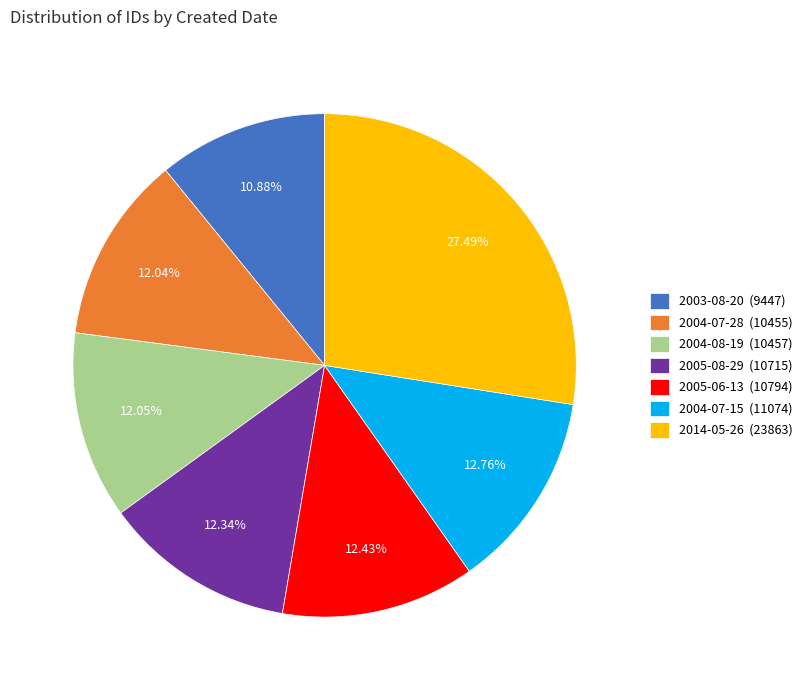

Does any single category account for the majority?

No